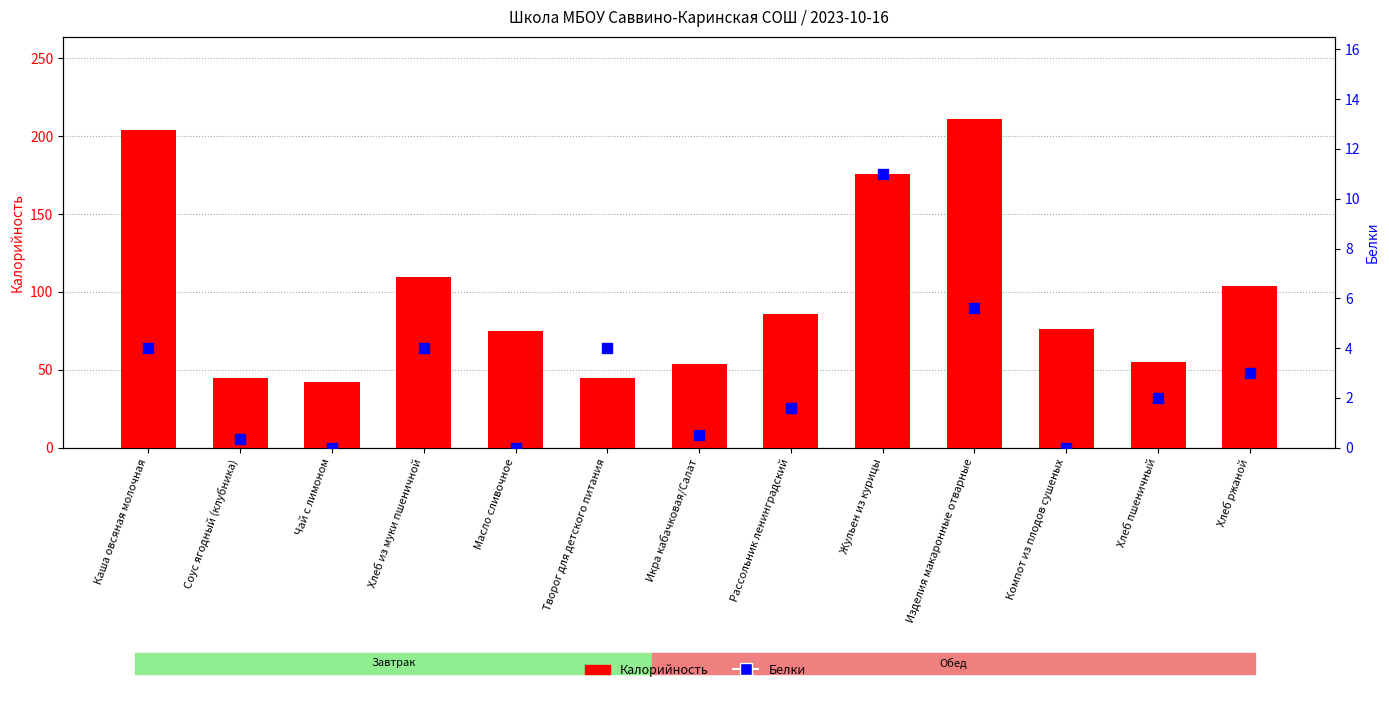

At how many categories does at least one series exceed 60?

8